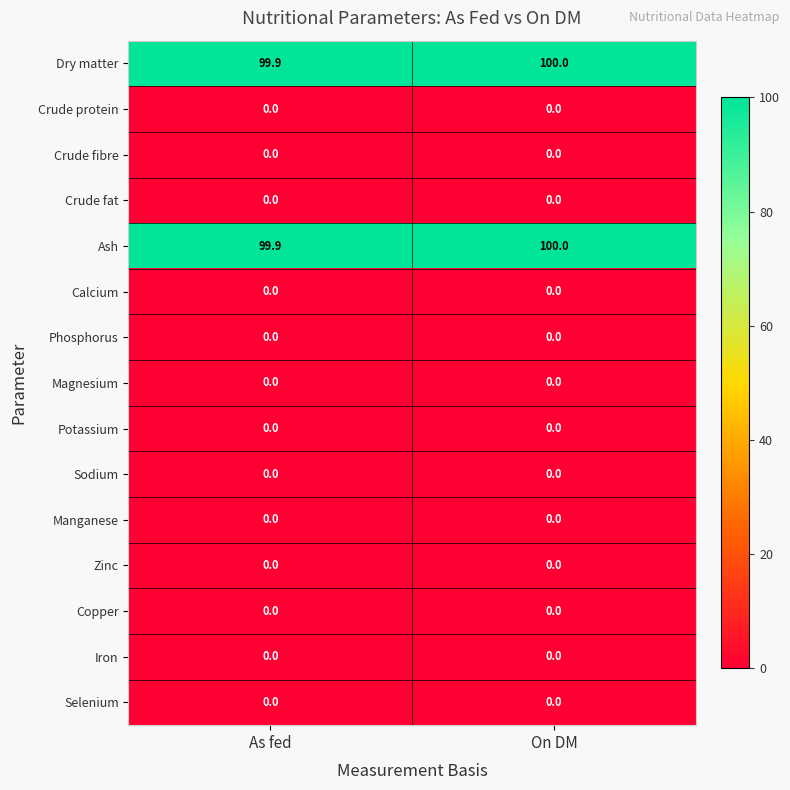

Reading left to right, what are all the values shown in this chart?

Dry matter: 99.9	100.0
Crude protein: 0.0	0.0
Crude fibre: 0.0	0.0
Crude fat: 0.0	0.0
Ash: 99.9	100.0
Calcium: 0.0	0.0
Phosphorus: 0.0	0.0
Magnesium: 0.0	0.0
Potassium: 0.0	0.0
Sodium: 0.0	0.0
Manganese: 0.0	0.0
Zinc: 0.0	0.0
Copper: 0.0	0.0
Iron: 0.0	0.0
Selenium: 0.0	0.0